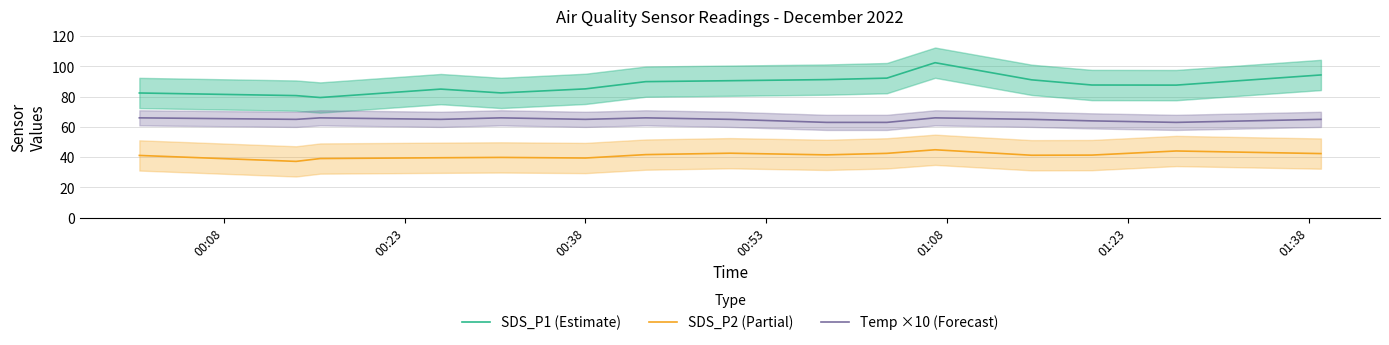

What is the greatest value displayed?

102.5